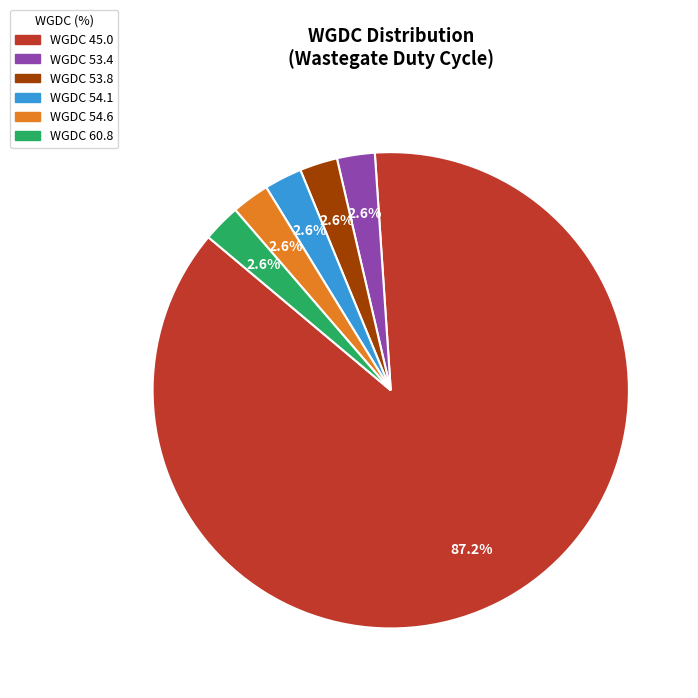

Does any single category account for the majority?

Yes